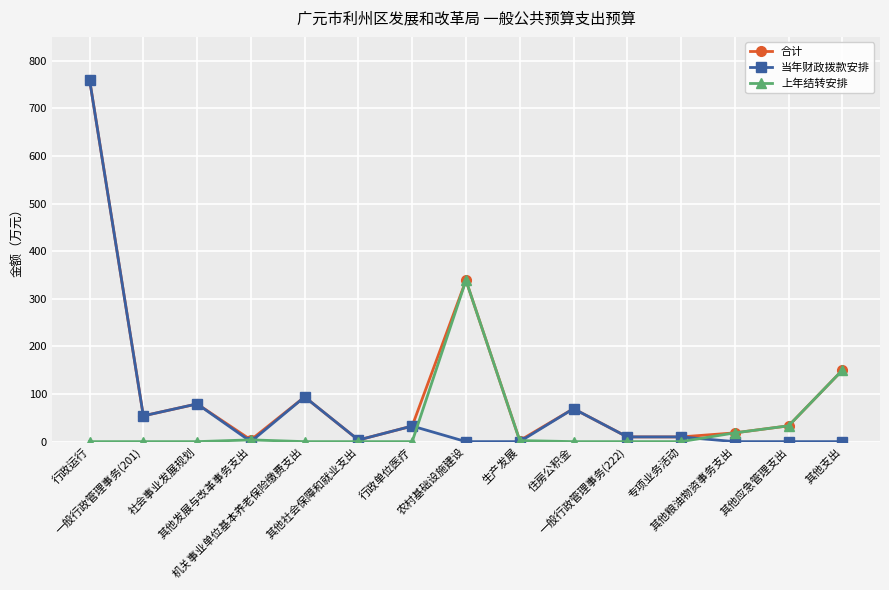

True or false: 当年财政拨款安排 has more than 1 points higher than both neighbors.

True